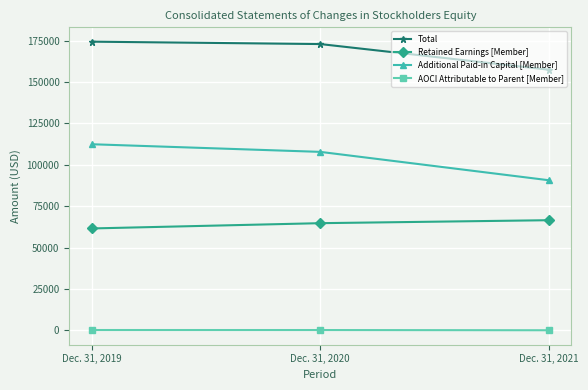

Rank the series at Dec. 31, 2021 from highest to lowest value.

Total, Additional Paid-in Capital [Member], Retained Earnings [Member], AOCI Attributable to Parent [Member]